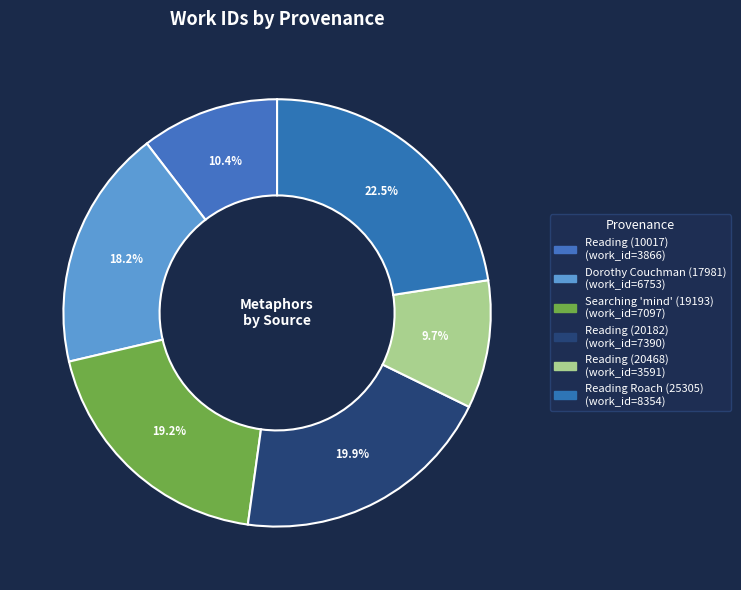

How many slices are in this pie chart?

6